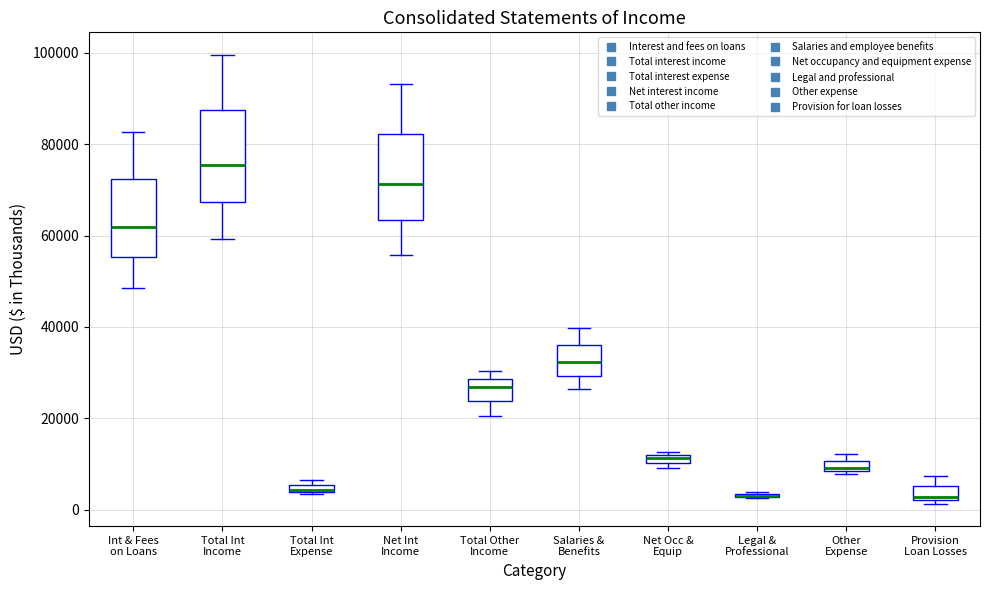

Where is the upper edge of the box for Net Occ & Equip on the y-axis? The values are not printed on the chart, so give them approximately, as read against the axis.

12000